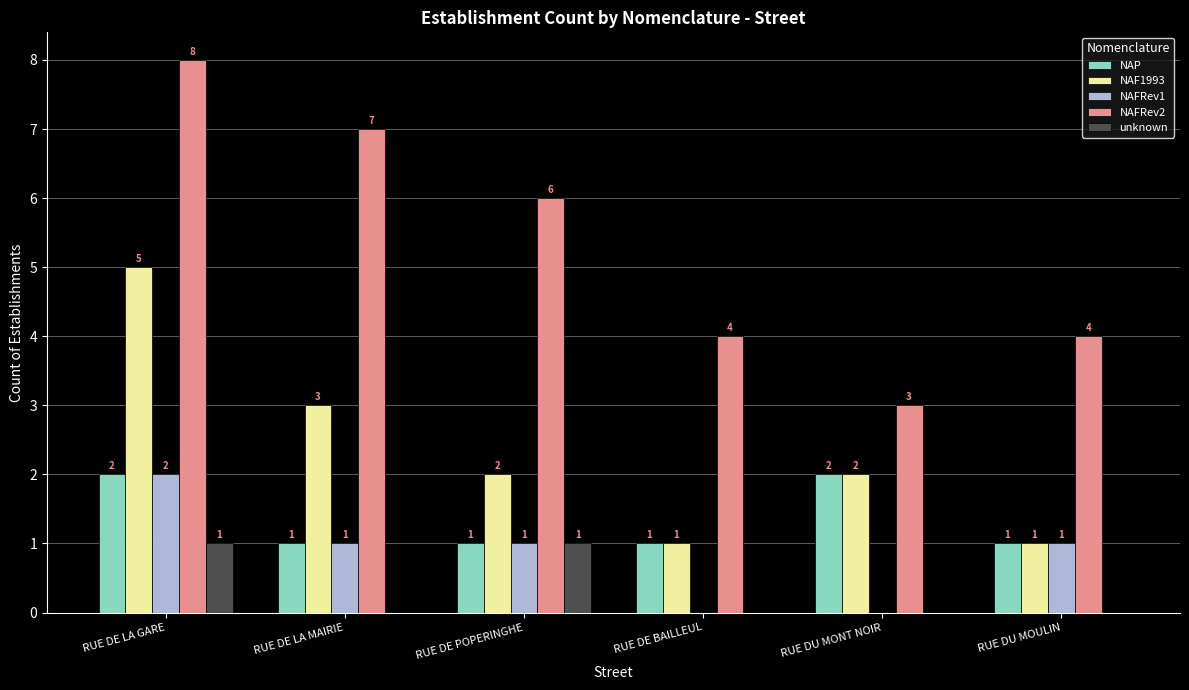

The value of NAF1993 at RUE DE POPERINGHE is 3. True or false?

False